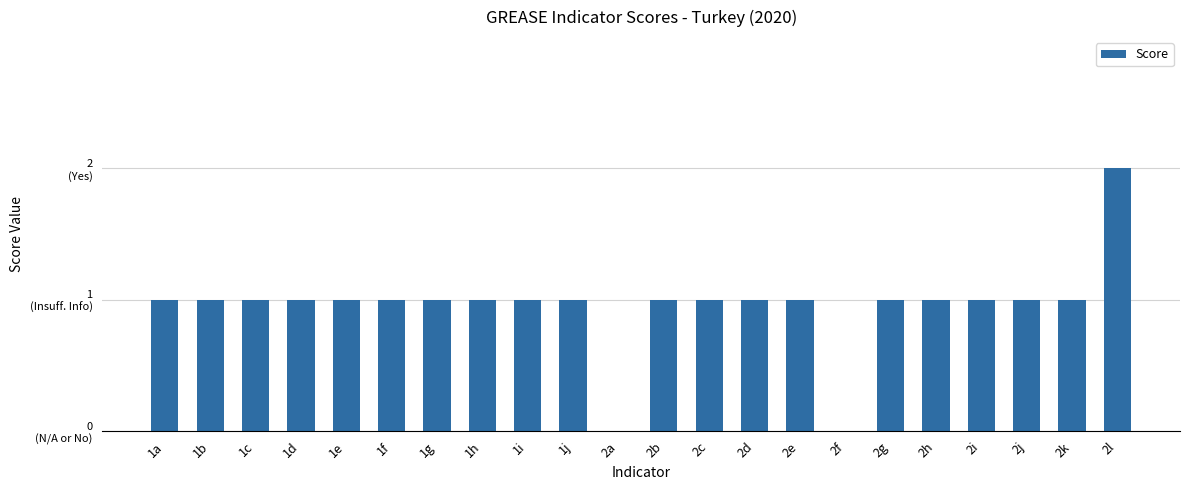

List the labels in order of value, smallest first.

2a, 2f, 1a, 1b, 1c, 1d, 1e, 1f, 1g, 1h, 1i, 1j, 2b, 2c, 2d, 2e, 2g, 2h, 2i, 2j, 2k, 2l